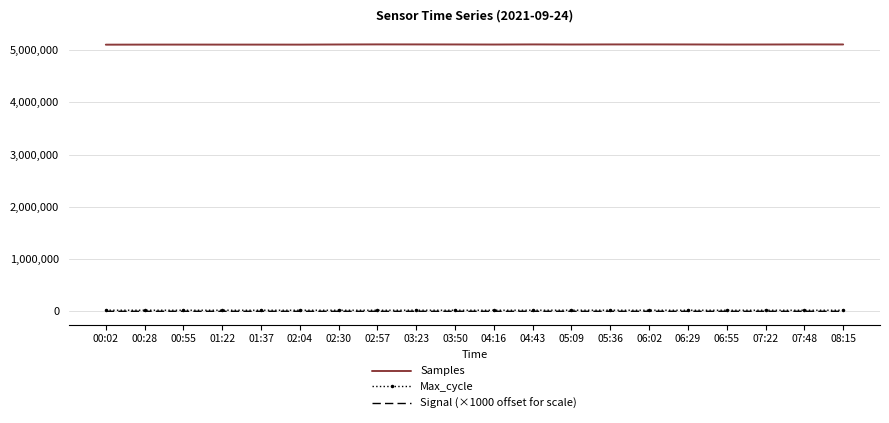

Is the value of Signal (×1000 offset for scale) at 01:37 greater than the value of Samples at 05:36?

No